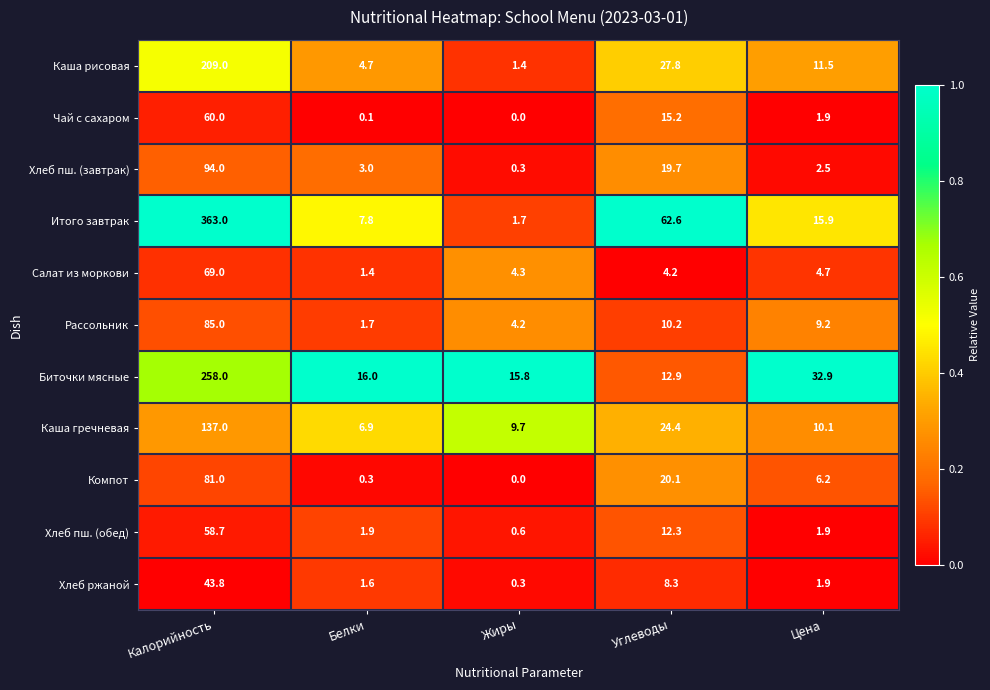

How many data points in Чай с сахаром are above 1?

3